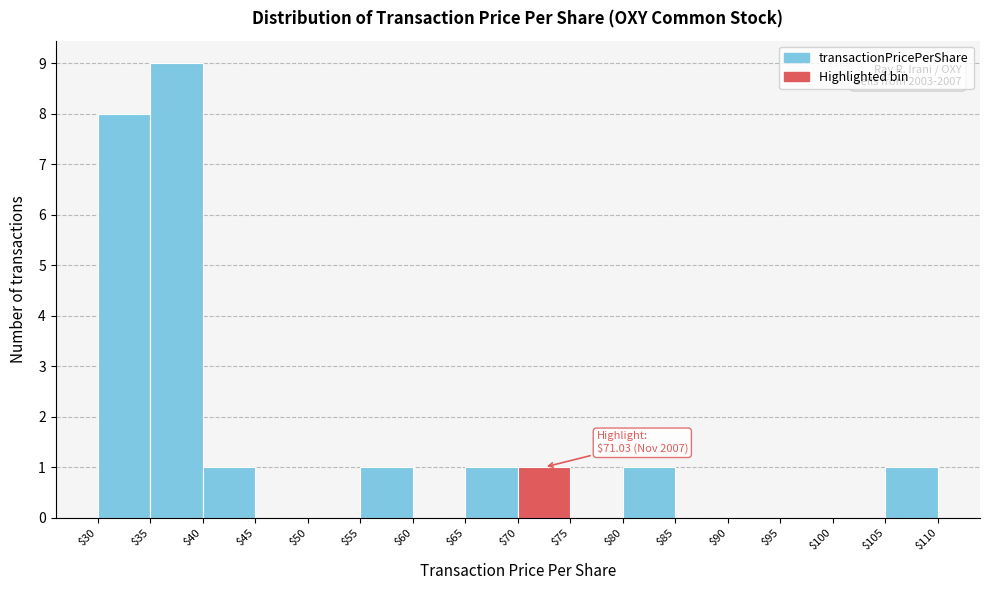

Over which range of the x-axis is the bar tallest?

$35 to $40